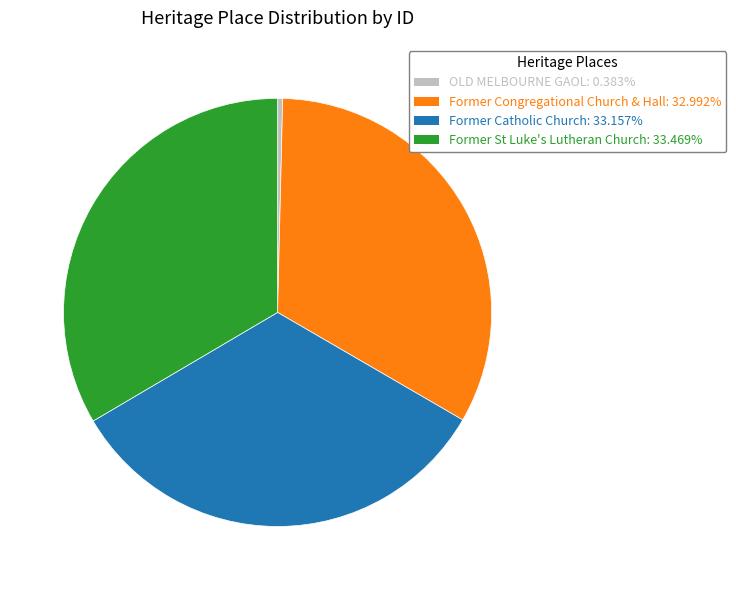

What is the smallest slice in the pie chart?

OLD MELBOURNE GAOL